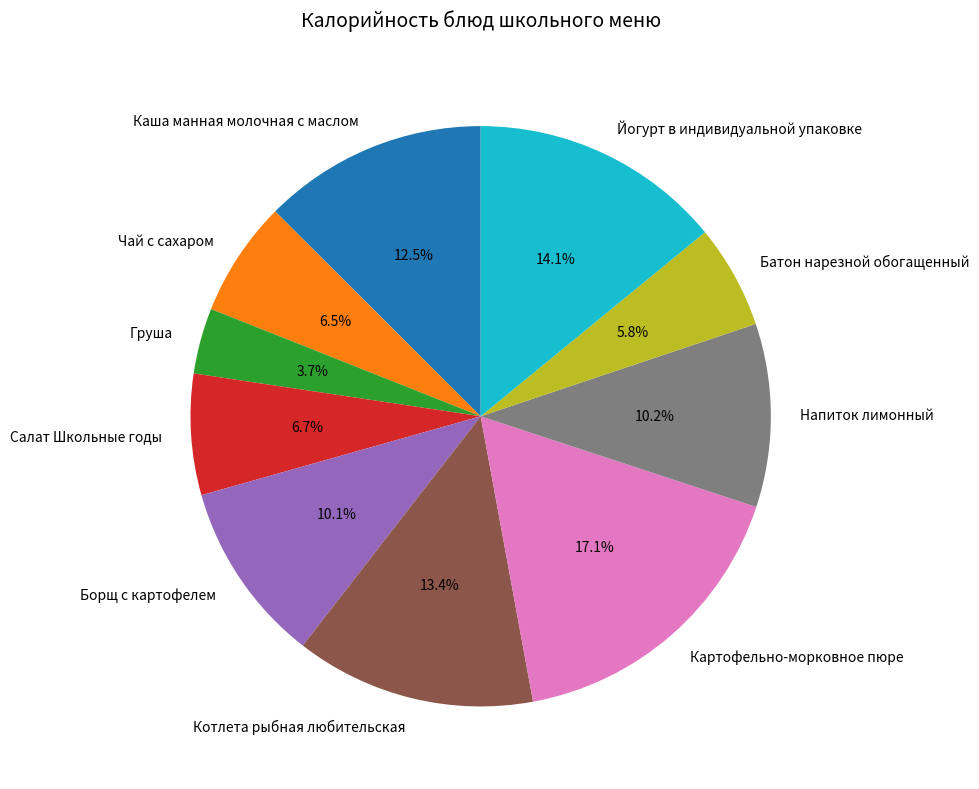

Is there a majority slice in this chart?

No